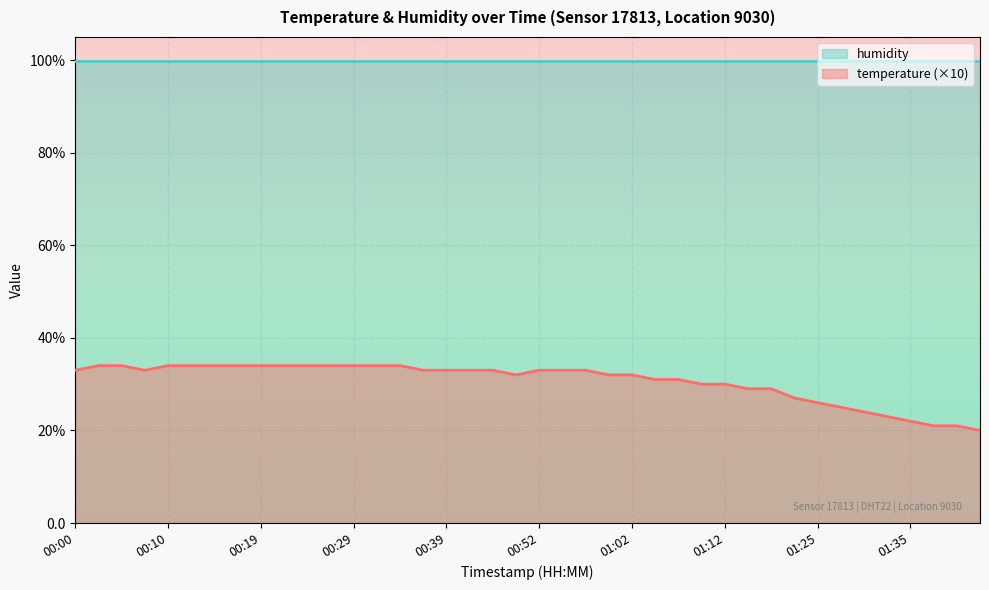

What is the maximum value shown in the chart?

34